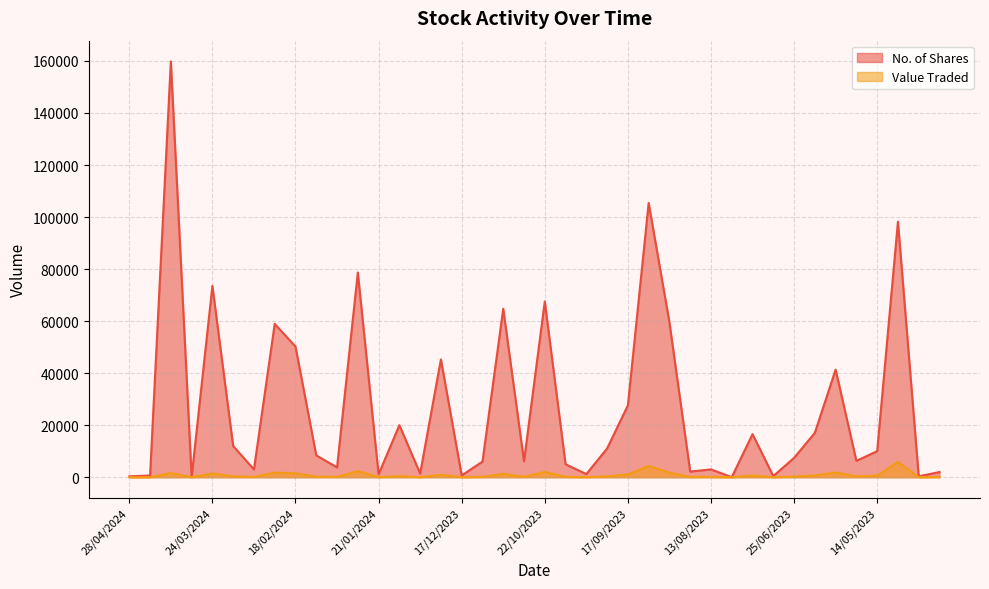

Is it true that Value Traded equals 336 at 18/02/2024?

False